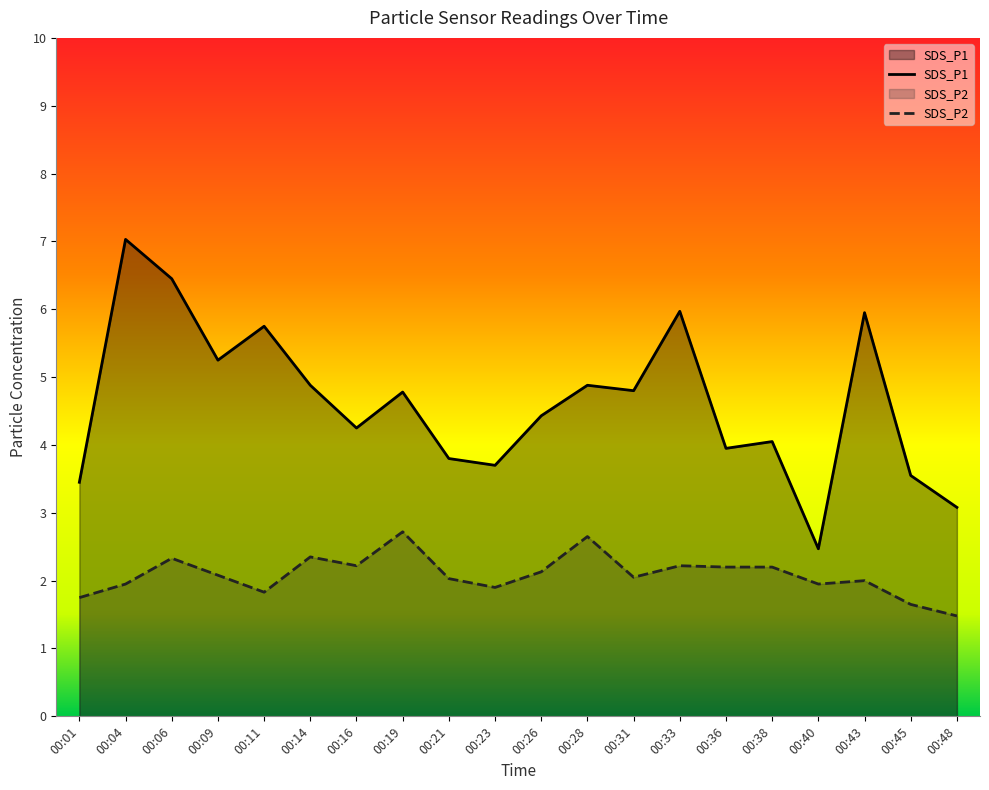

Which category has the highest value across all series?

00:04